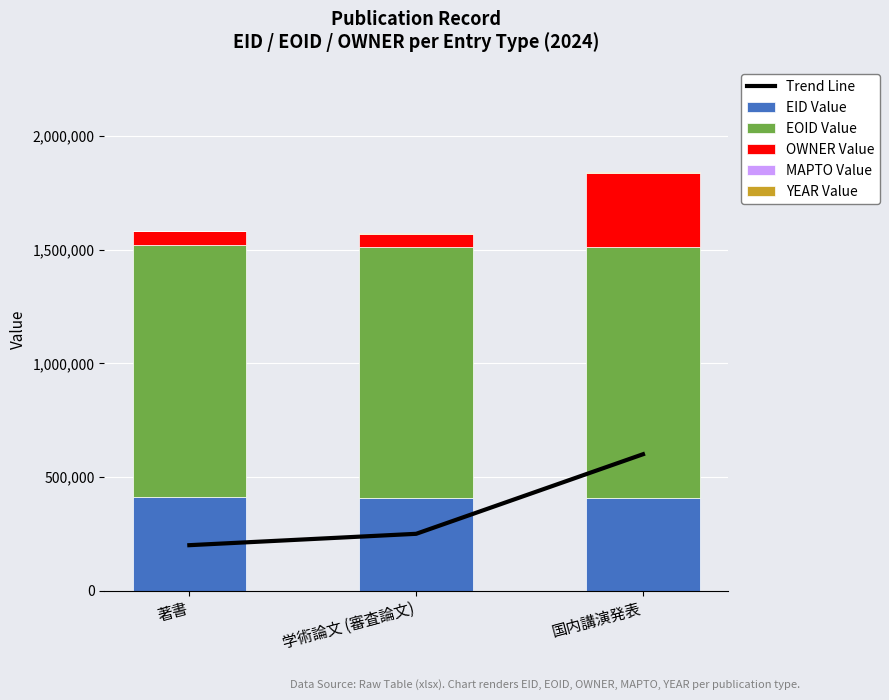

At which label is YEAR Value closest to 2024?

著書